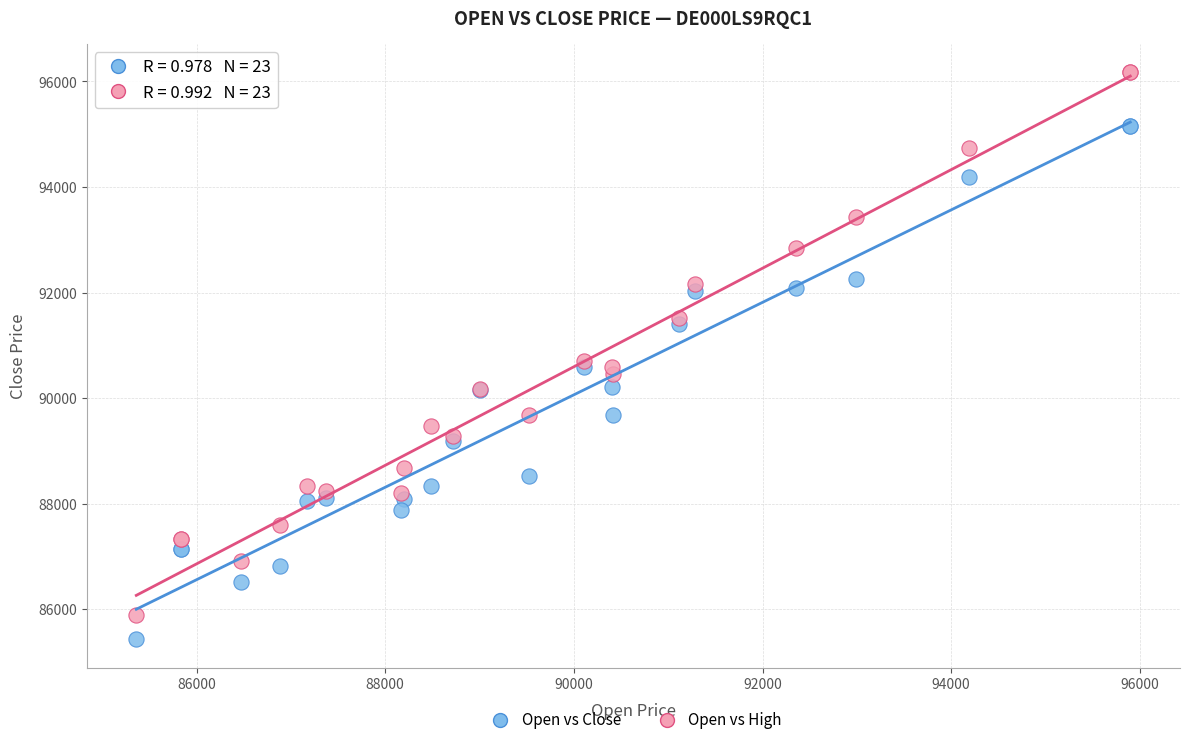

Which series reaches the maximum Y coordinate?

Open vs High